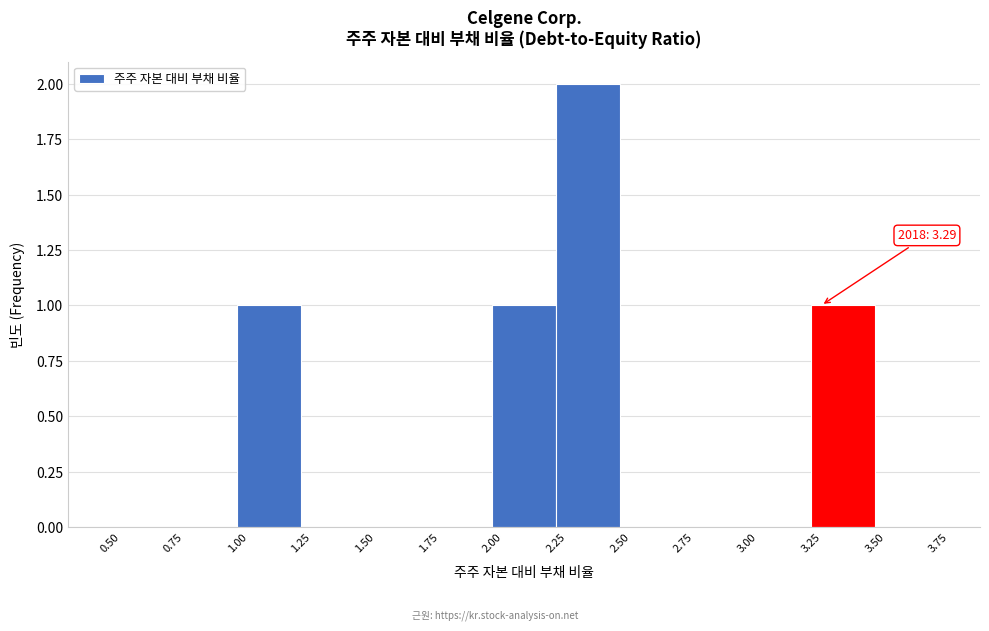

Over which range of the x-axis is the bar tallest?

2.25 to 2.50